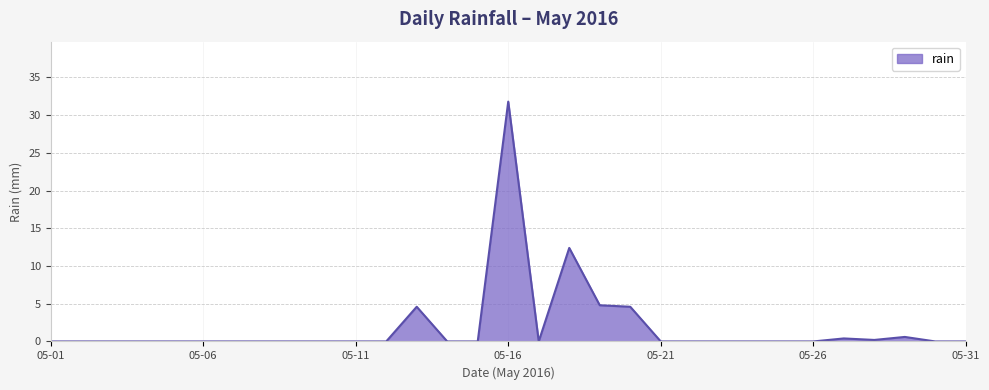

How many lines are shown in the chart?

1